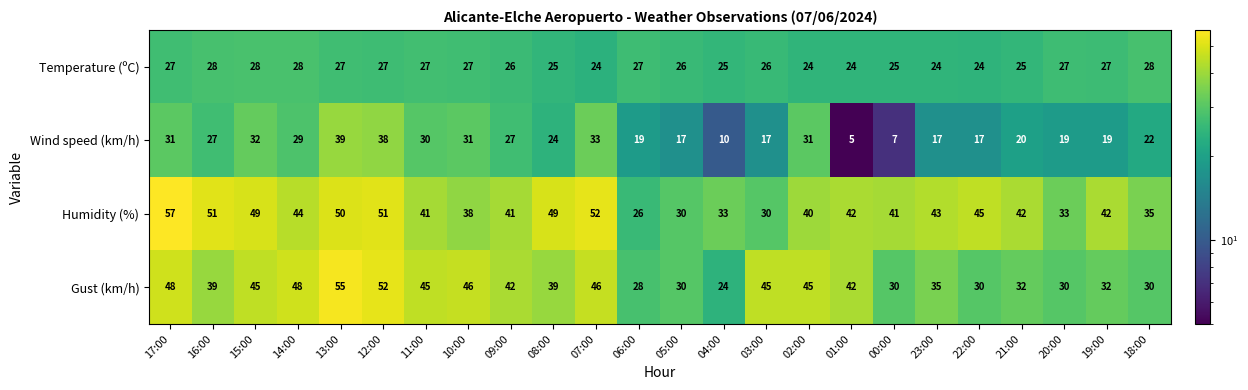

Which series has the largest total across all categories?

Humidity (%)